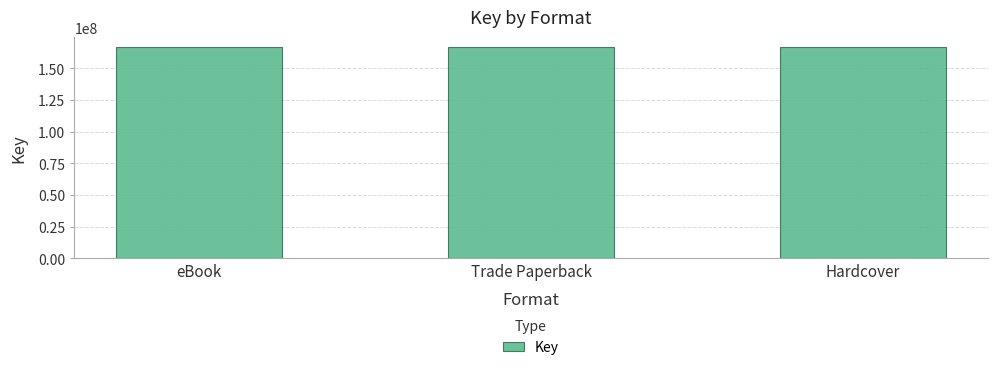

Does the chart contain stacked bars?

No